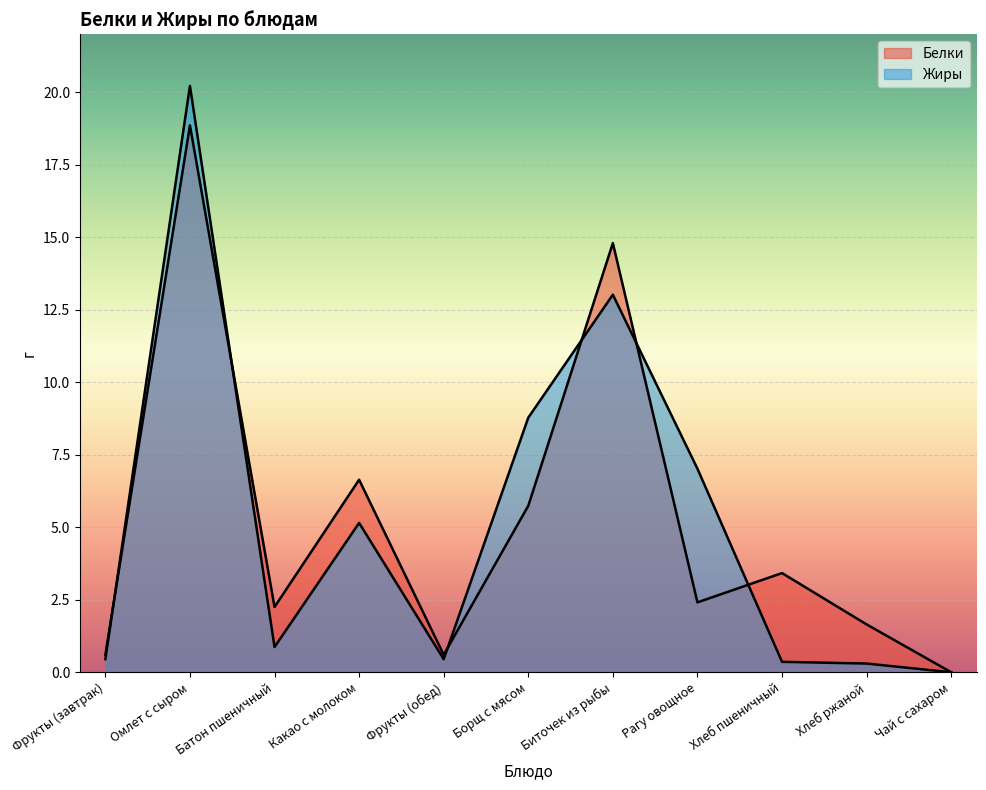

The value of Жиры at Биточек из рыбы is 18.9. True or false?

False